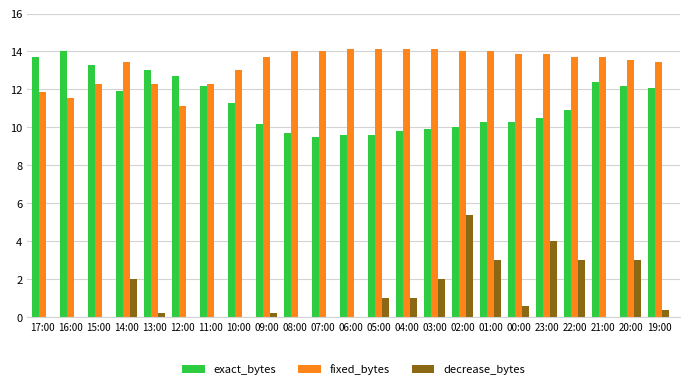

Are the bars grouped side by side (vs. stacked)?

Yes